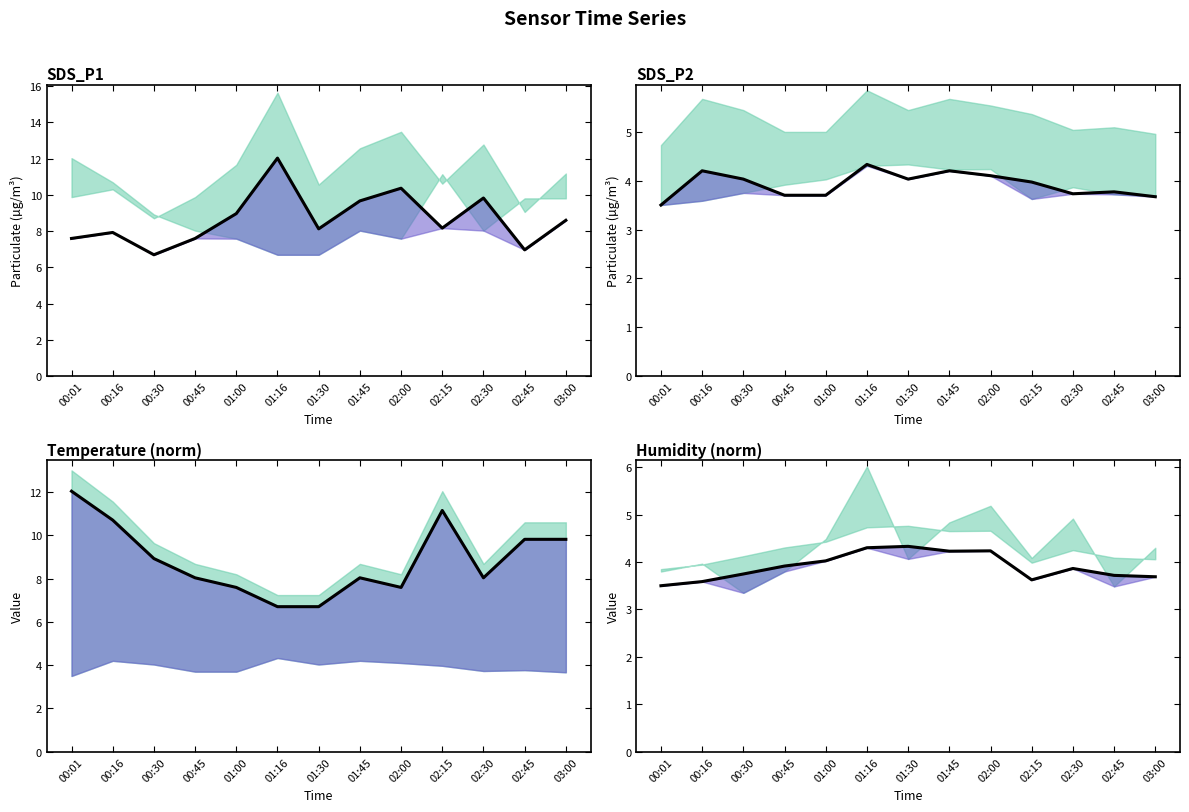

What is the average value of the Temp series?

8.9